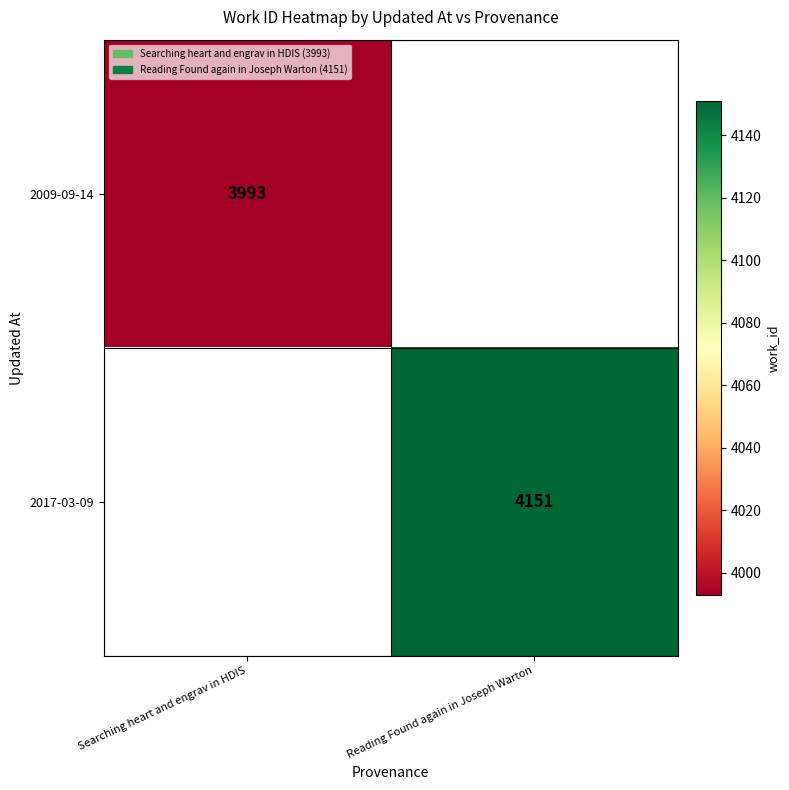

Which has a higher value, Searching heart and engrav in HDIS or Reading Found again in Joseph Warton?

Reading Found again in Joseph Warton